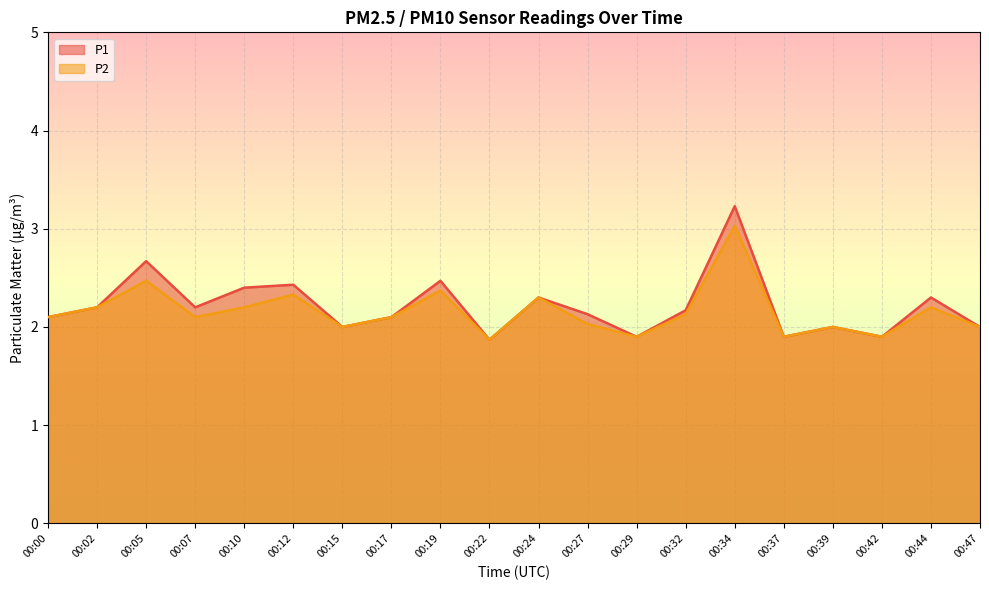

Which series changed the most between 00:12 and 00:47?

P1